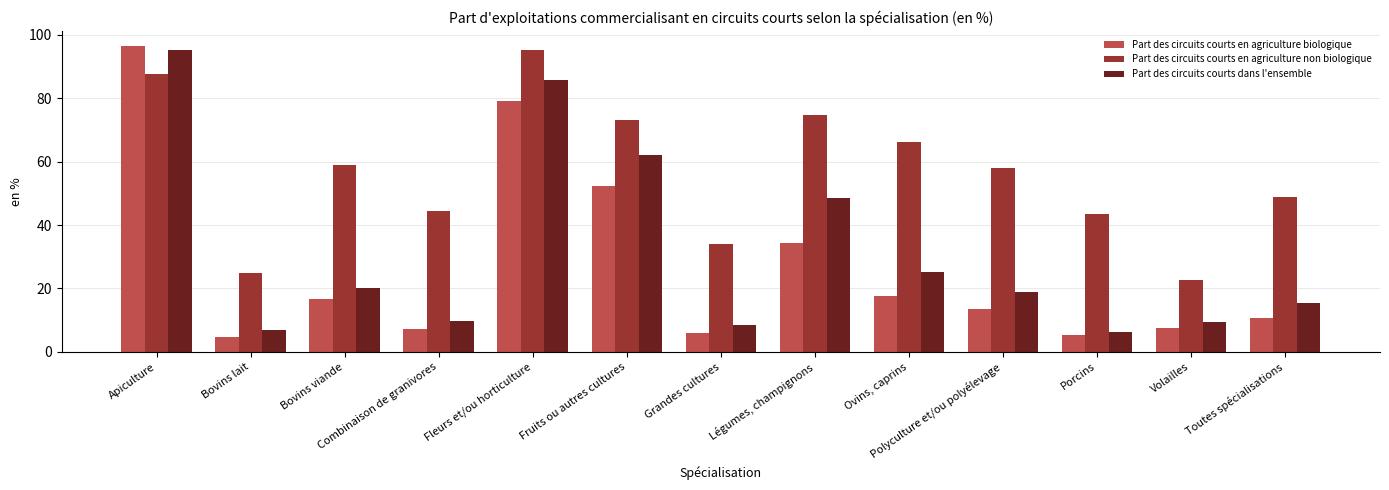

What is the difference between the Part des circuits courts dans l'ensemble values at Légumes, champignons and Toutes spécialisations?

33.2